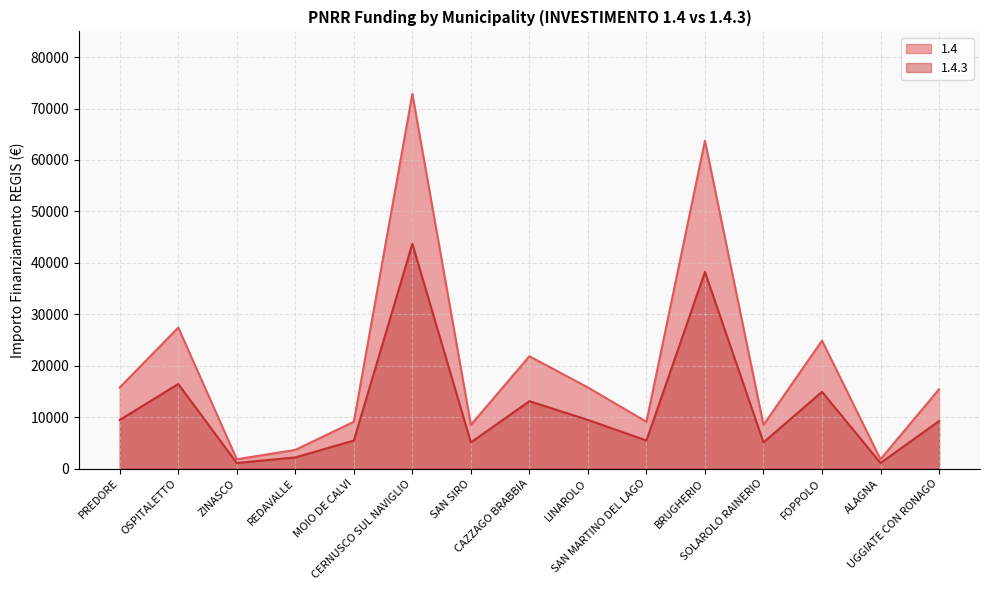

Which has a higher value, FOPPOLO or ZINASCO?

FOPPOLO